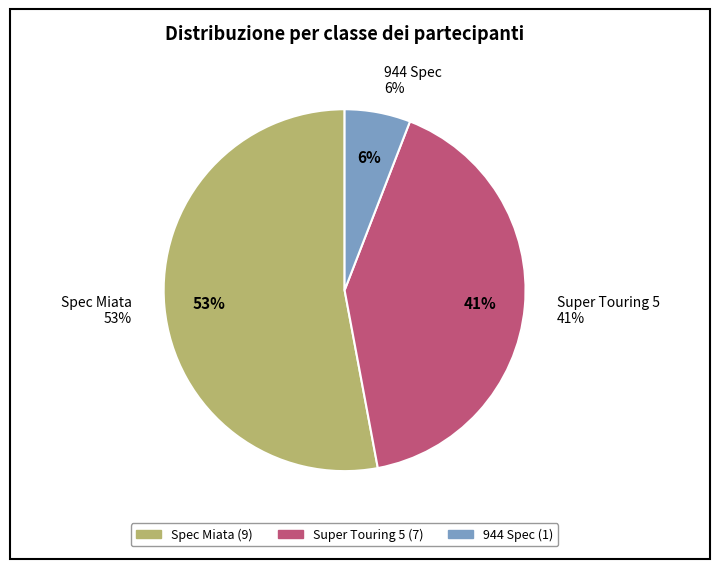

How much of the chart is everything except Spec Miata?

47.1%